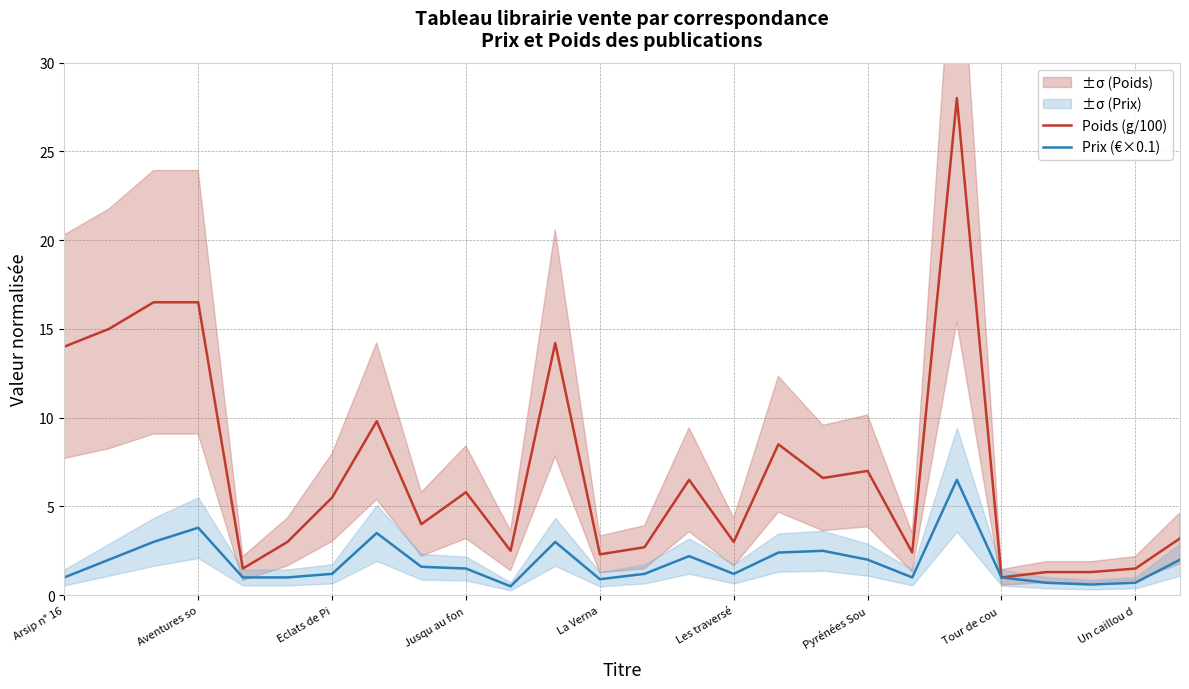

At how many categories does at least one series exceed 19?

1